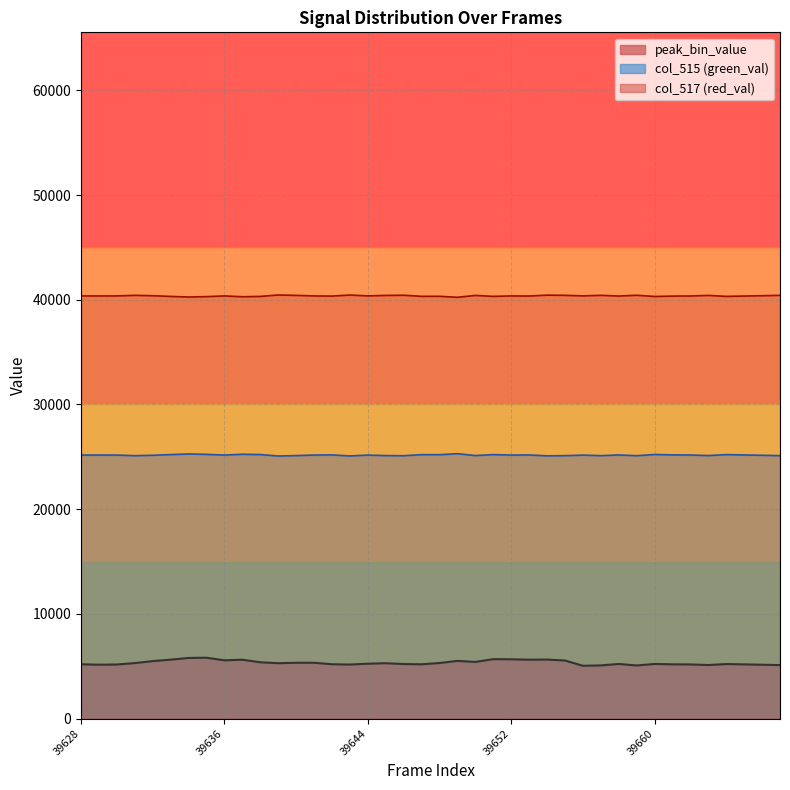

Rank the series by their average value, from lowest to highest.

peak_bin_value, col_515 (green_val), col_517 (red_val)